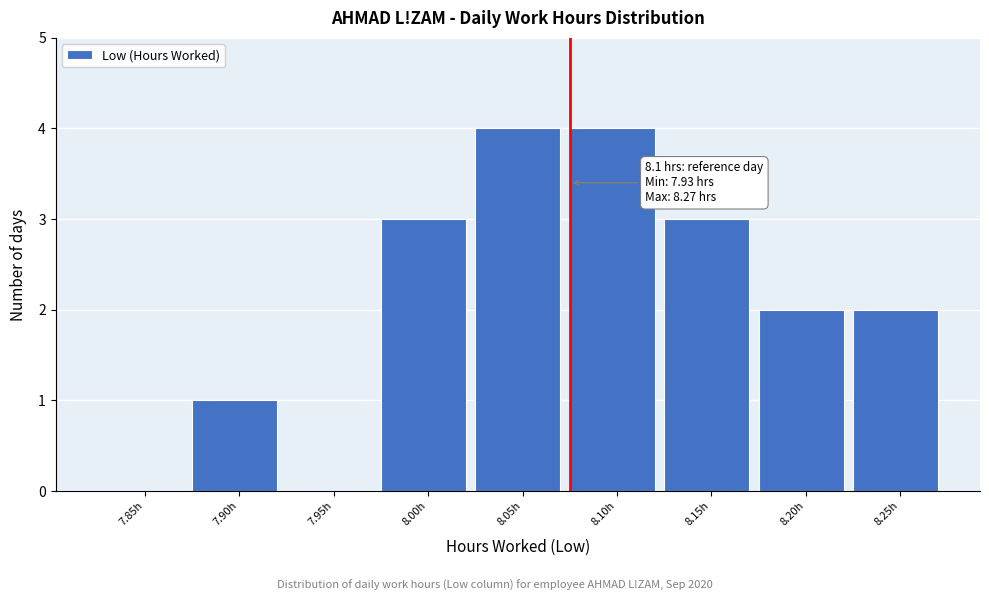

Reading right to left, extract all data points from this chart.

8.25h=2	8.20h=2	8.15h=3	8.10h=4	8.05h=4	8.00h=3	7.95h=0	7.90h=1	7.85h=0